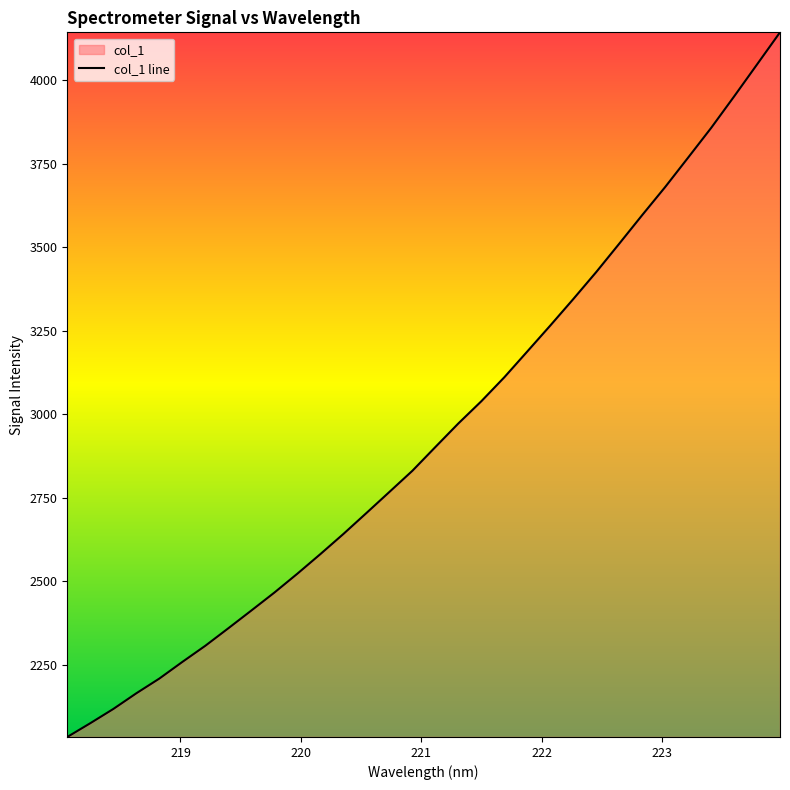

What is the difference between the maximum and minimum values?

2109.2